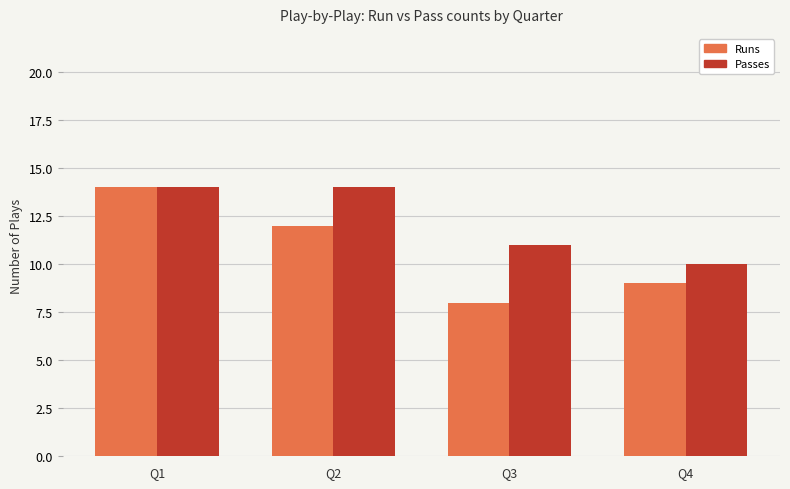

What is the difference between the Runs values at Q2 and Q1?

2